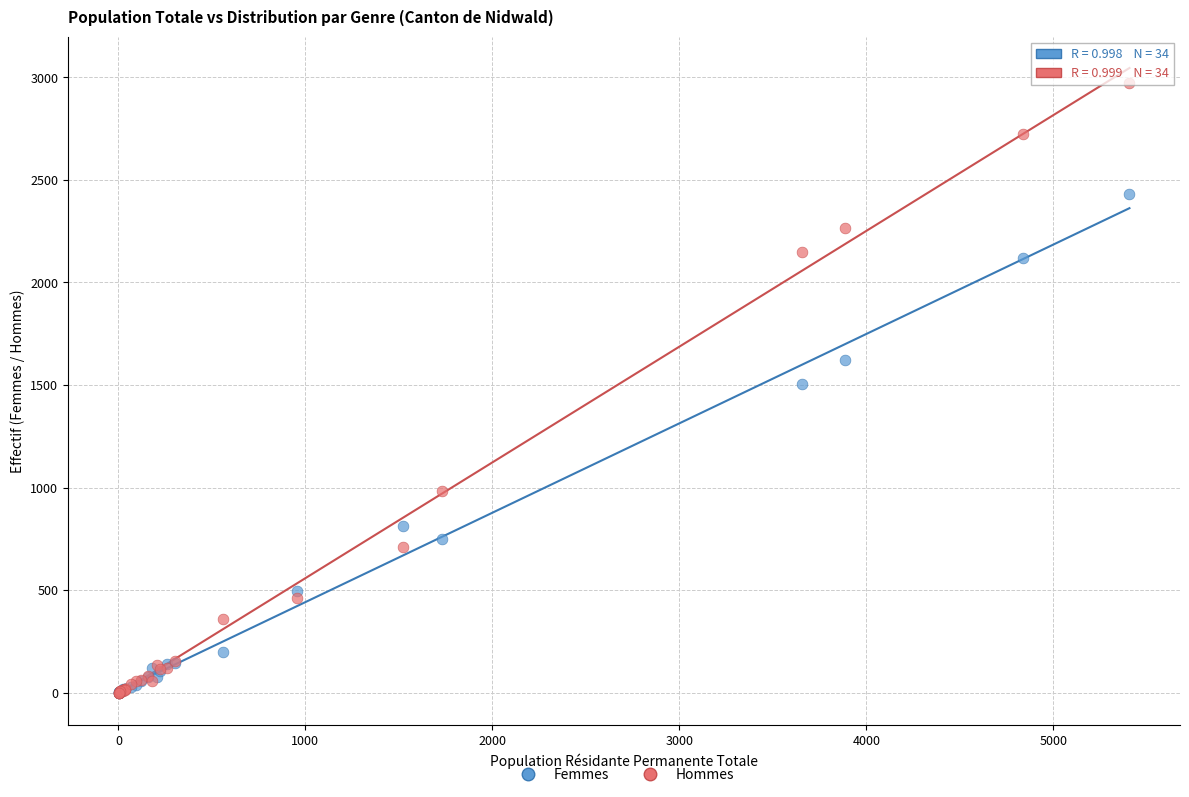

What are all the series names shown in the legend?

Femmes, Hommes